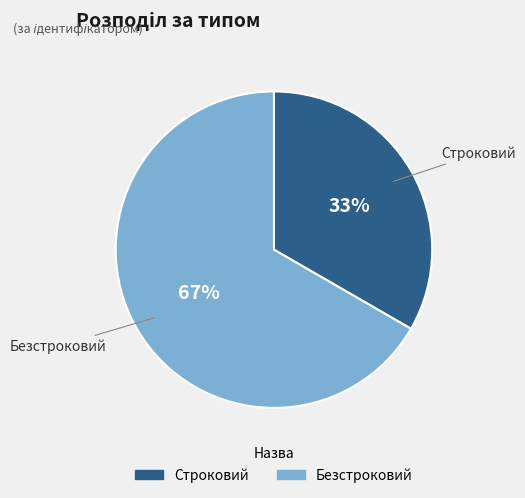

What is the largest slice in the pie chart?

Безстроковий